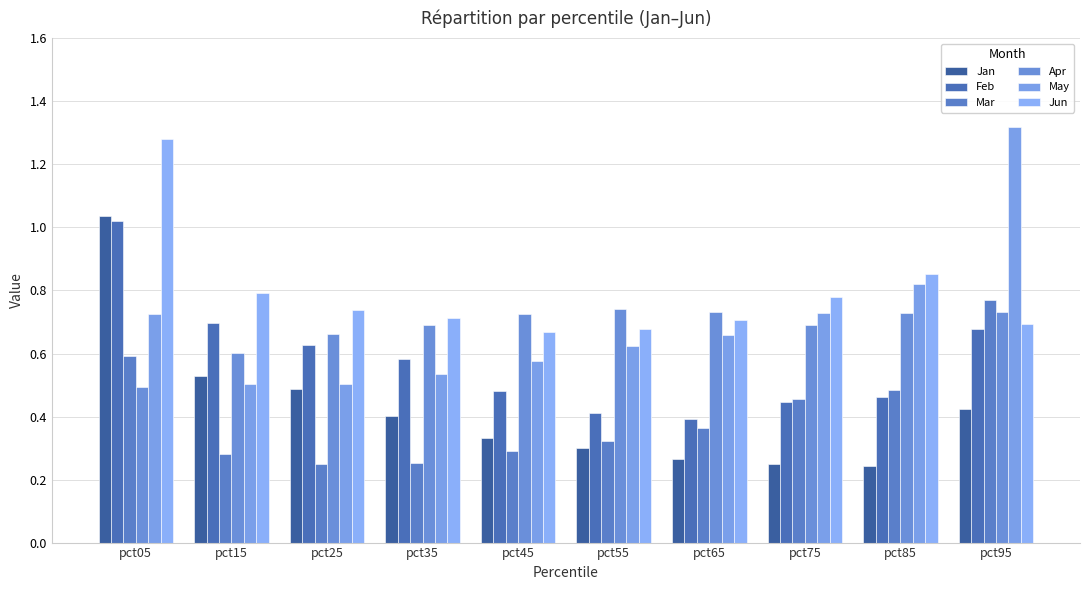

Between pct55 and pct45, which is larger?

pct45